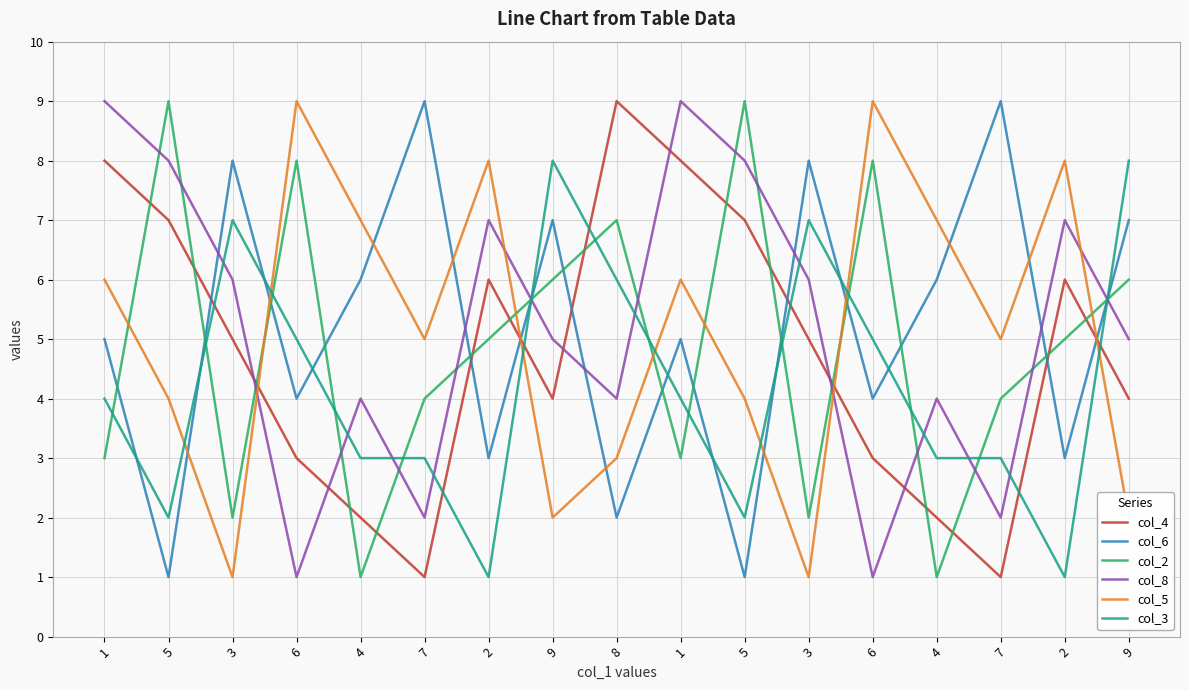

Does the chart display data point markers on the line(s)?

No